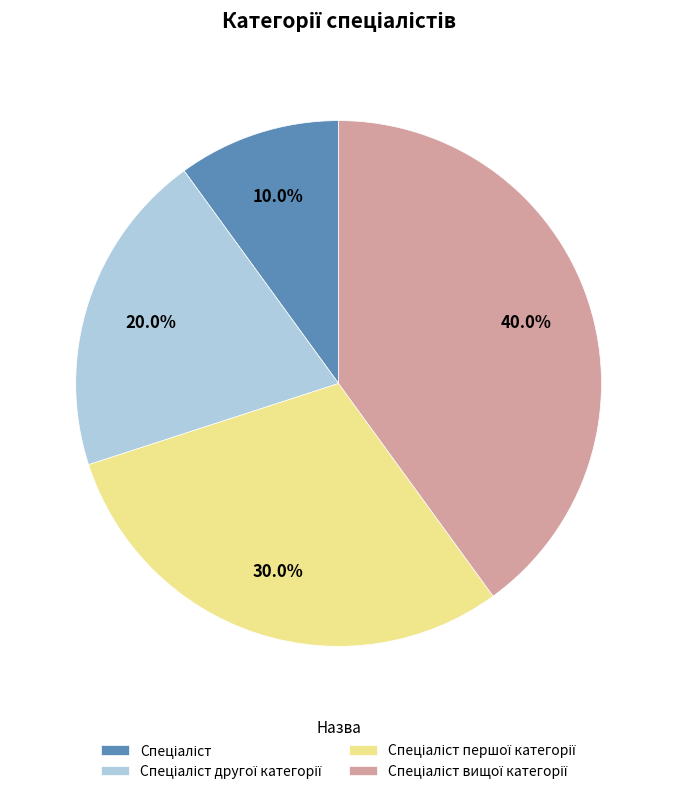

To the nearest percent, what is the difference between the largest and smallest slice percentages?

30%